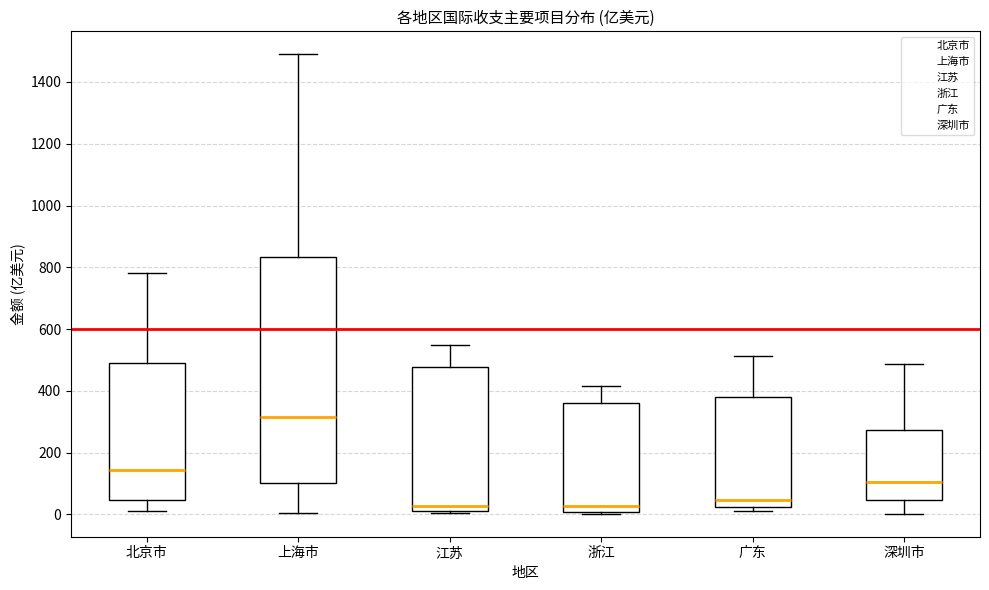

Reading left to right, transcribe this box plot: for each box, give where its median line is, the range the box spans, and where its two whiskers end, as read against the y-axis. The values are not printed on the chart, so give them approximately, as read against the axis.

北京市: median 140, box 40 to 480, whiskers 20 to 780
上海市: median 320, box 100 to 840, whiskers 0 to 1480
江苏: median 20 (just above the box's lower edge), box 20 to 480, whiskers 0 to 540
浙江: median 20, box 0 to 360, whiskers 0 to 420
广东: median 40, box 20 to 380, whiskers 20 (just below the box's lower edge) to 520
深圳市: median 100, box 40 to 280, whiskers 0 to 480